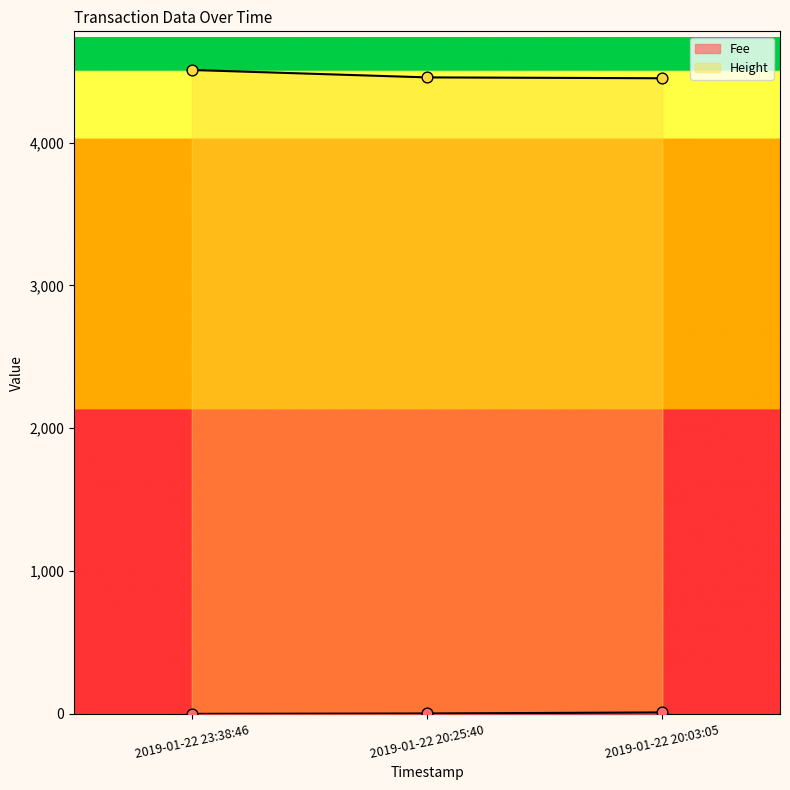

Which series contains the lowest Y value?

Fee